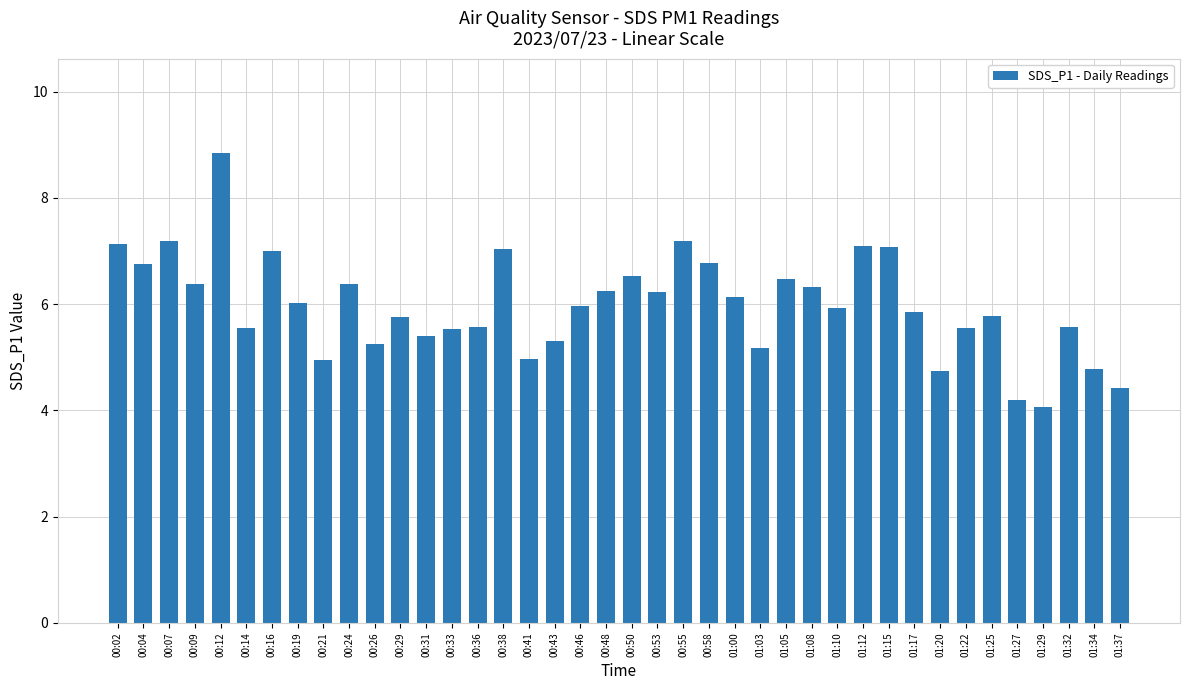

Is it true that the value at 01:12 is 12.7?

False